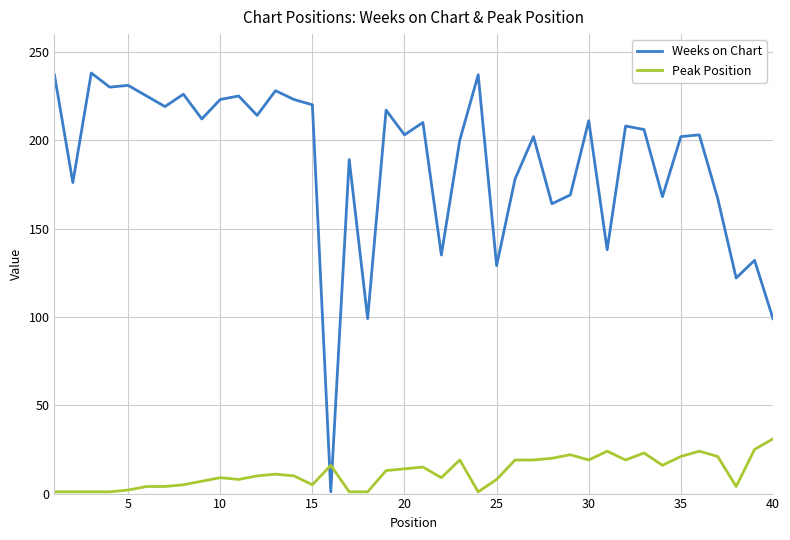

How many lines are shown in the chart?

2